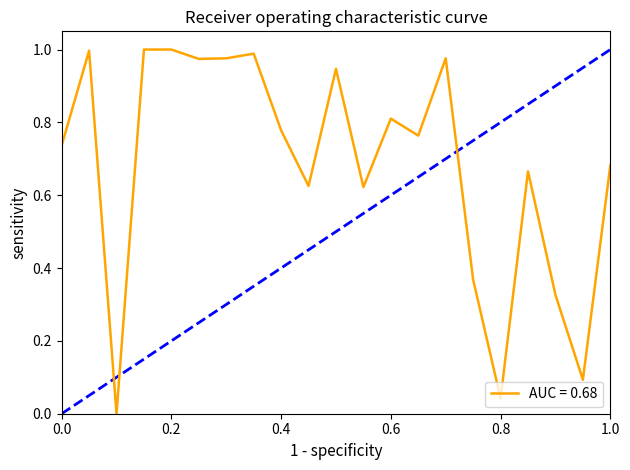

How many categories are shown in the chart?

21